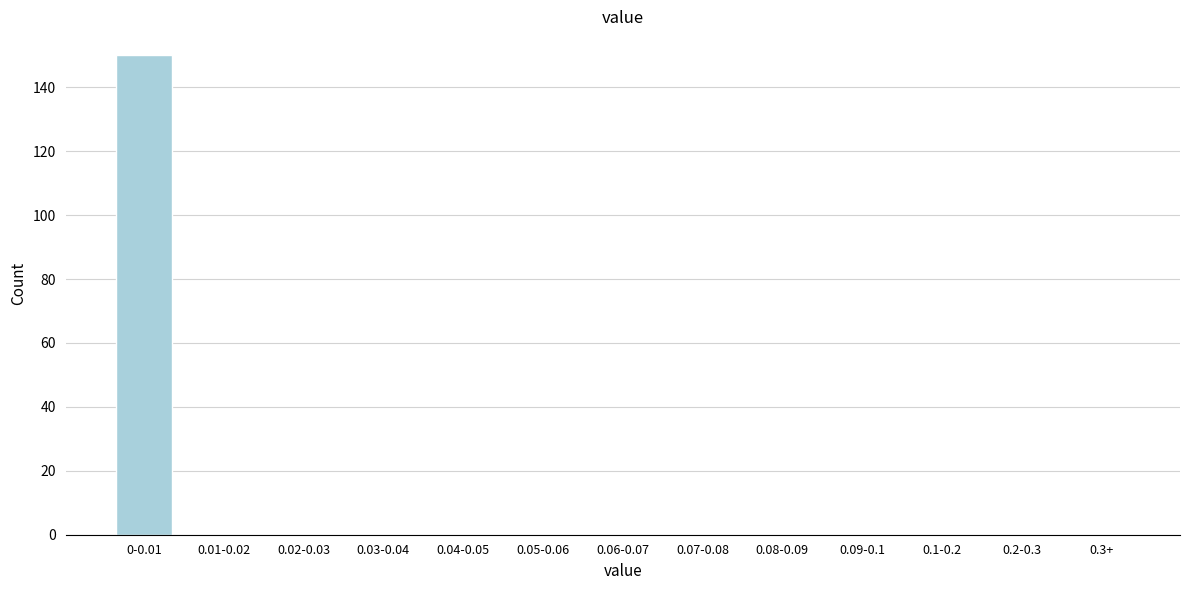

Reading left to right, what are all the values shown in this chart?

0-0.01=150	0.01-0.02=0	0.02-0.03=0	0.03-0.04=0	0.04-0.05=0	0.05-0.06=0	0.06-0.07=0	0.07-0.08=0	0.08-0.09=0	0.09-0.1=0	0.1-0.2=0	0.2-0.3=0	0.3+=0